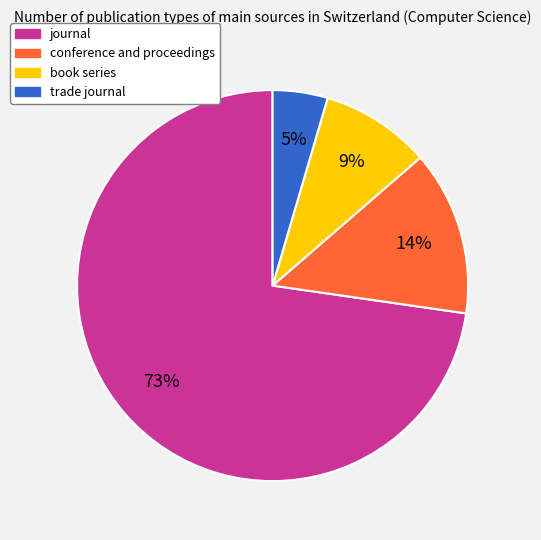

How many slices are in this pie chart?

4